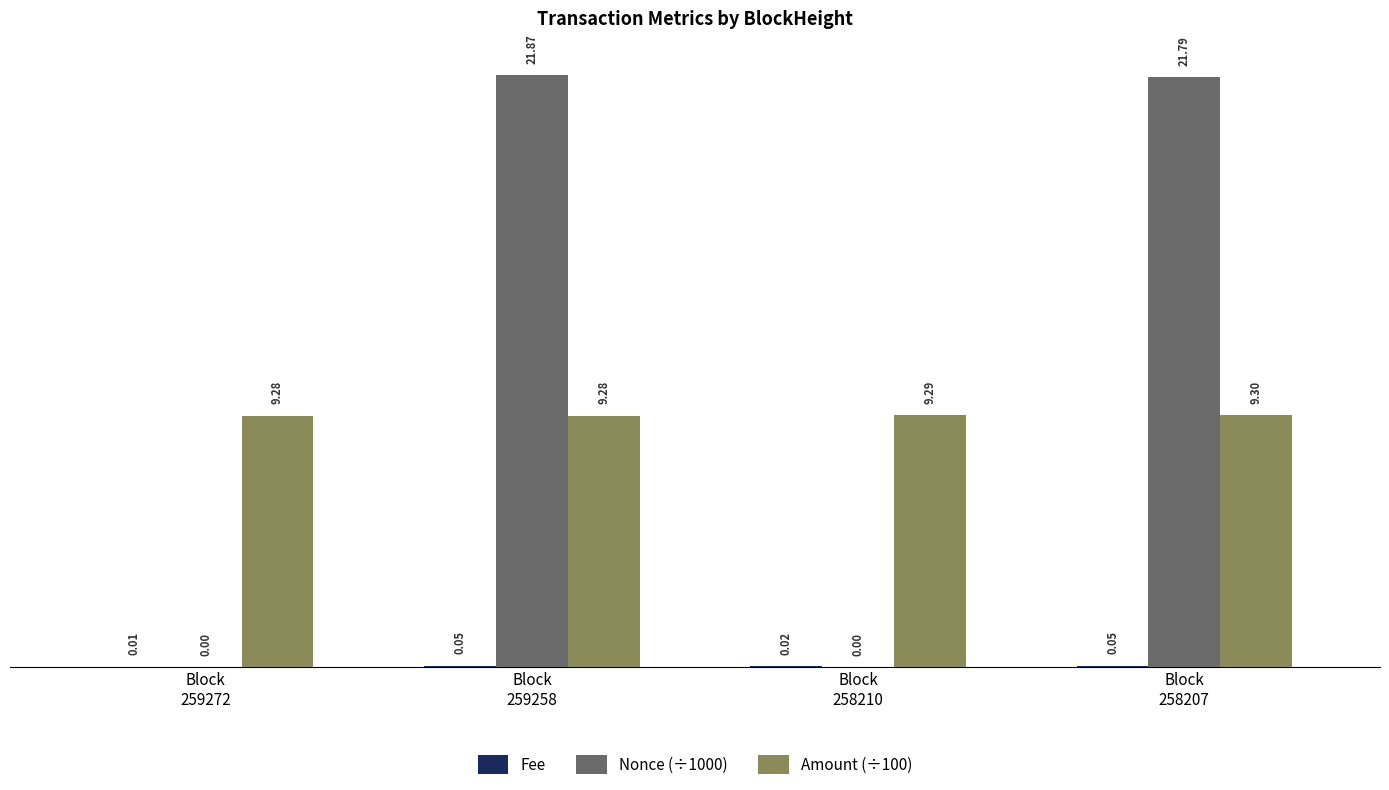

Count the number of categories in the chart.

4